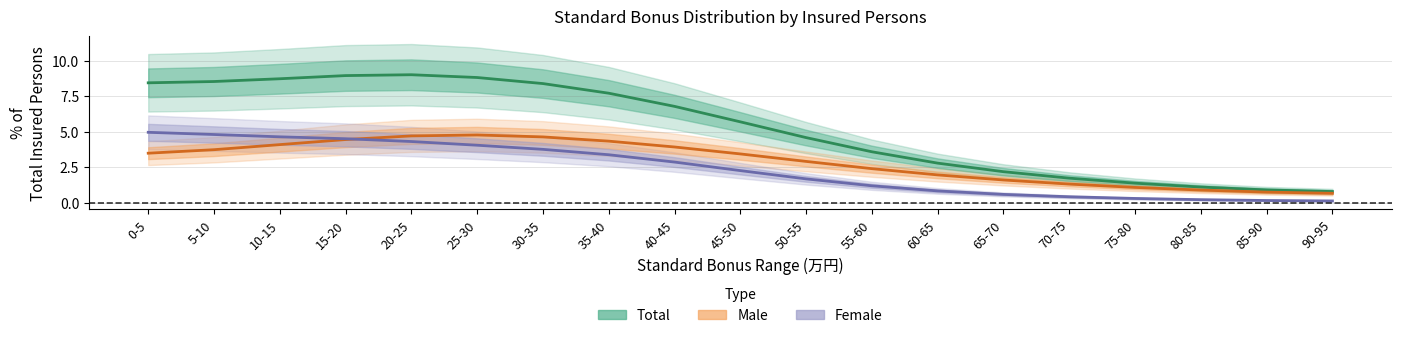

Which has a higher value, 50-55 or 0-5?

0-5